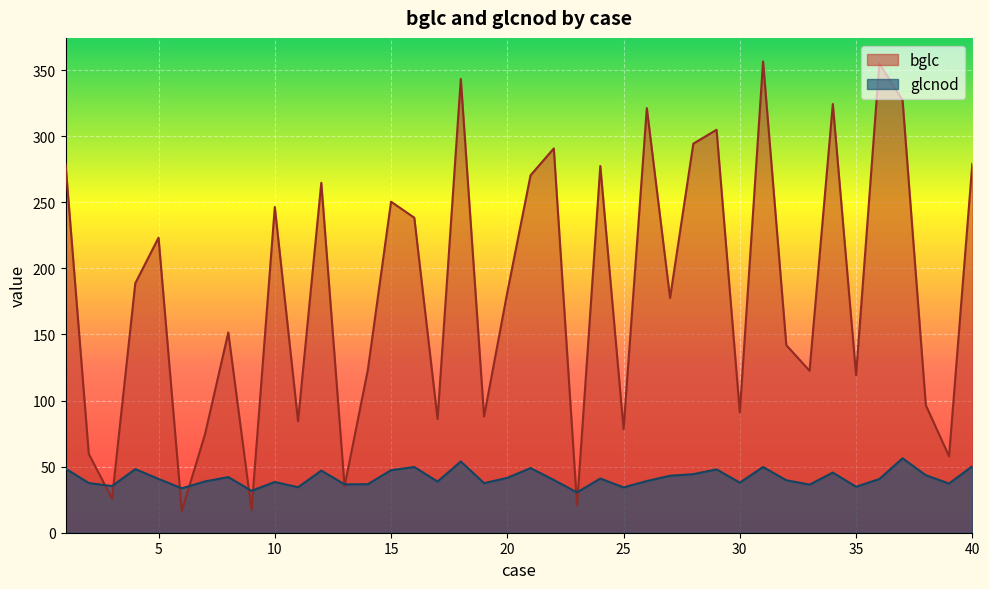

What is the difference between the second highest and minimum values in the bglc series?

338.7